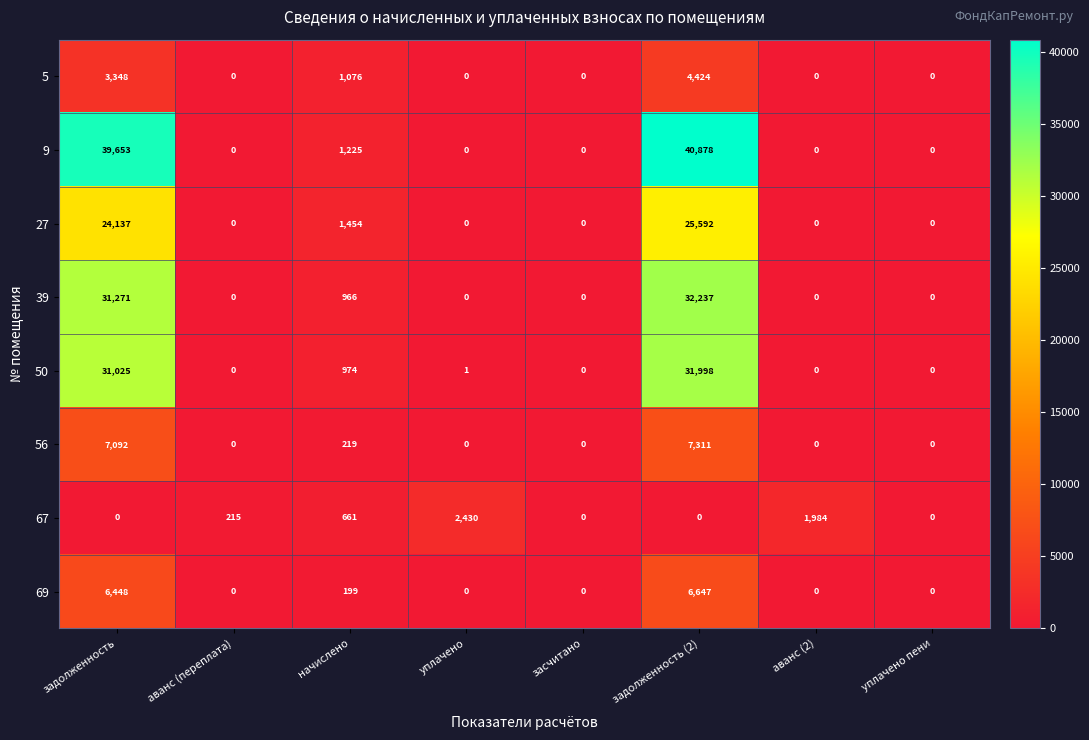

At which category is the sum across all series the highest?

задолженность (2)